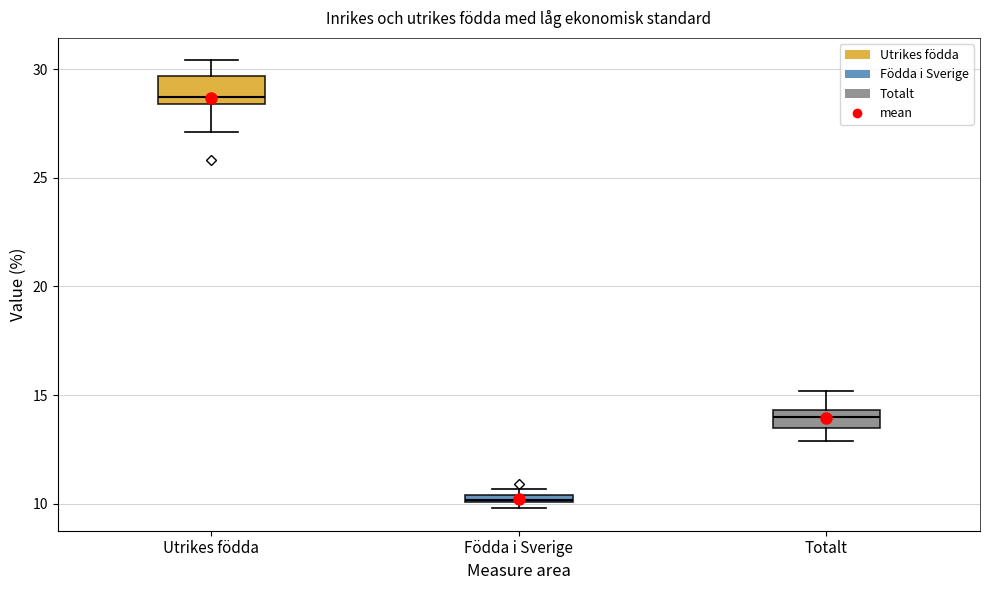

Which box has the lowest median line?

Födda i Sverige